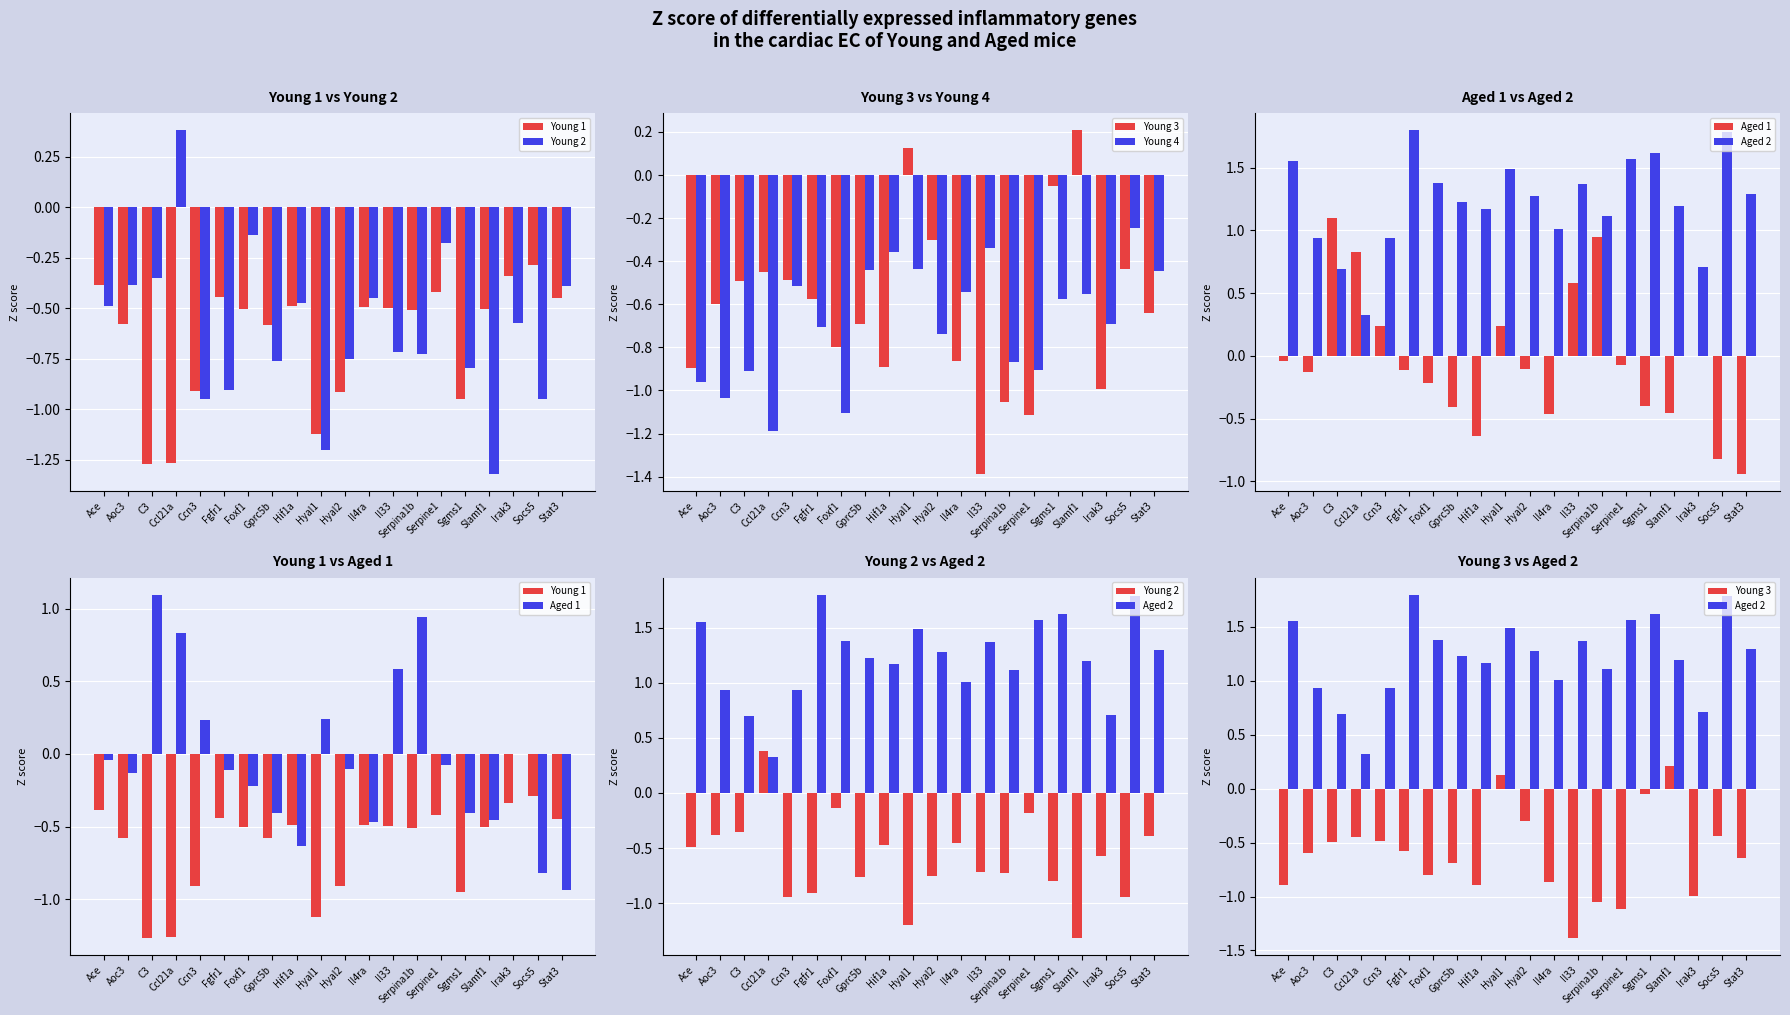

Does the chart contain any negative values?

Yes